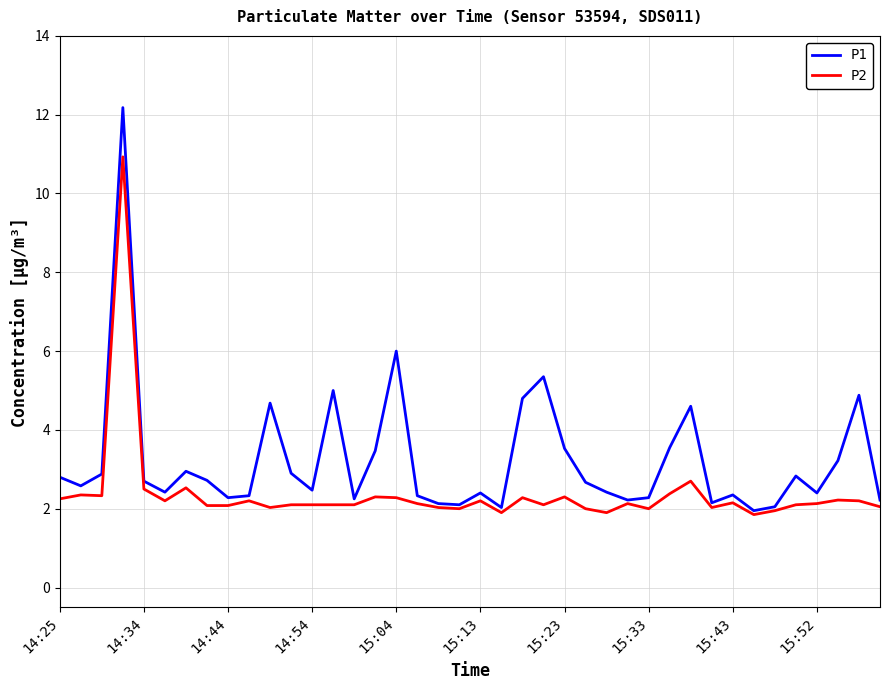

What are all the series names shown in the legend?

P1, P2